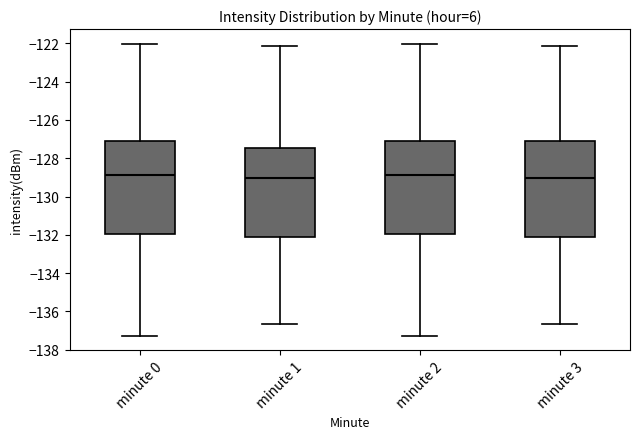

Reading left to right, read every box against the y-axis: the position of its median line, the range the box covers, and the ends of its whiskers. The values are not printed on the chart, so give them approximately, as read against the axis.

minute 0: median -128.8, box -132.0 to -127.0, whiskers -137.2 to -122.0
minute 1: median -129.0, box -132.2 to -127.4, whiskers -136.6 to -122.2
minute 2: median -128.8, box -132.0 to -127.0, whiskers -137.2 to -122.0
minute 3: median -129.0, box -132.2 to -127.0, whiskers -136.6 to -122.2